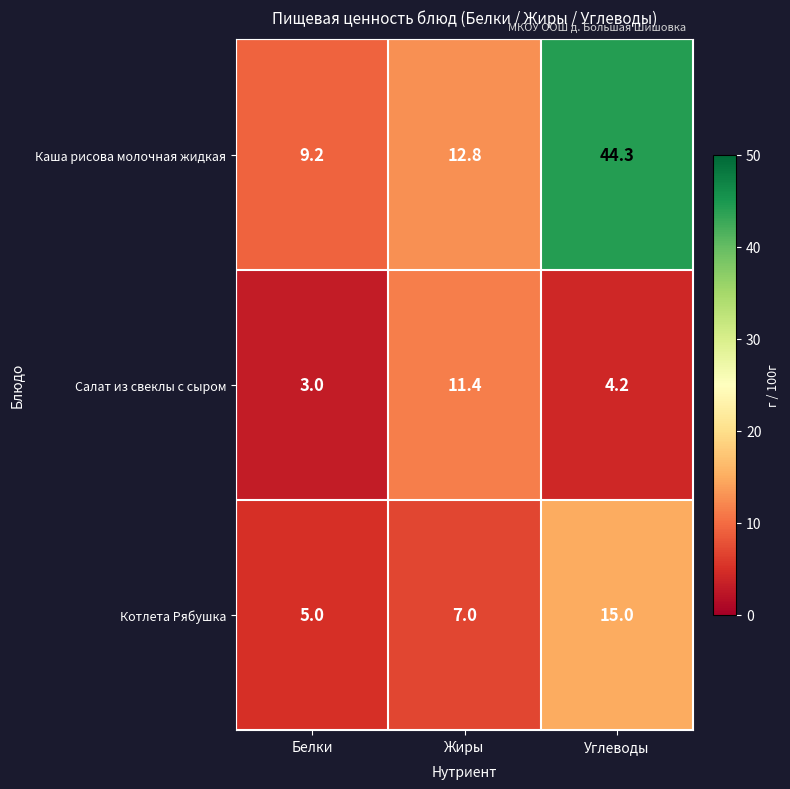

What is the greatest value displayed?

44.3